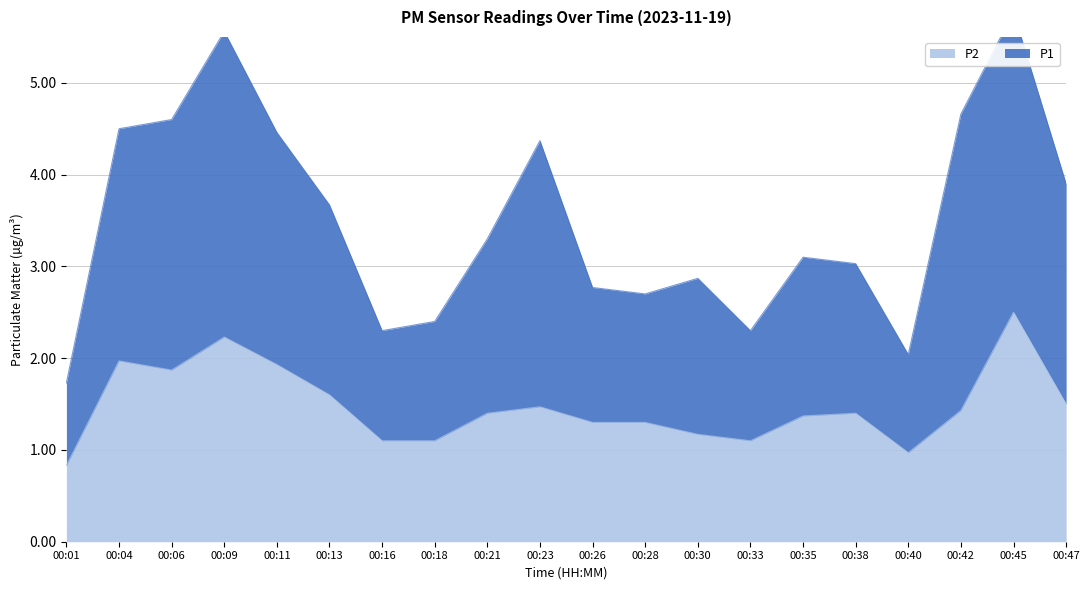

True or false: P1 has a value of 7.0 at 00:23.

False